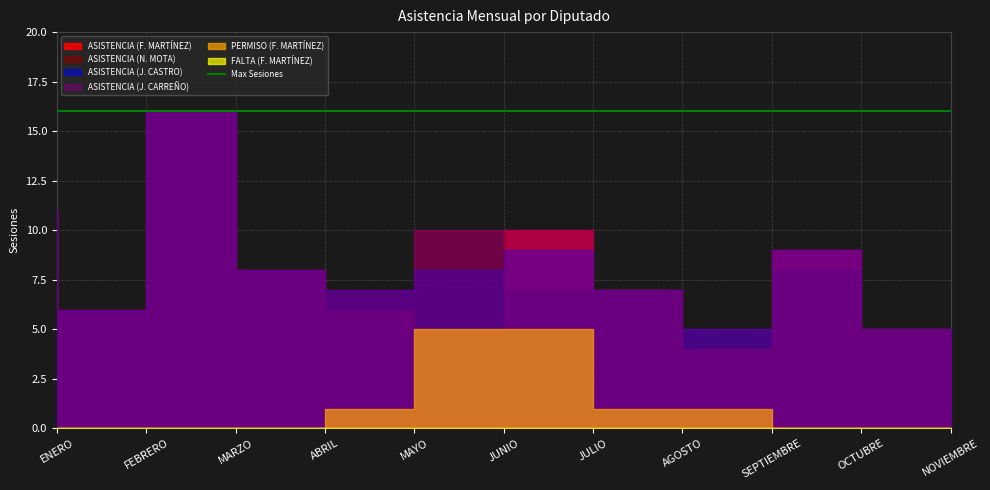

True or false: ASISTENCIA_4 and FALTA cross at least once.

False